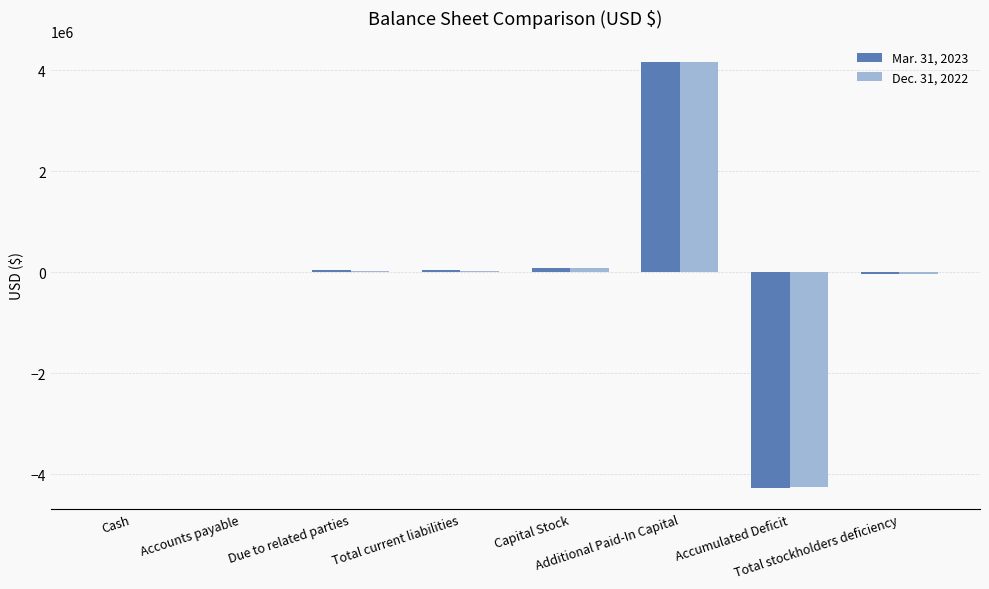

Are the bars horizontal?

No